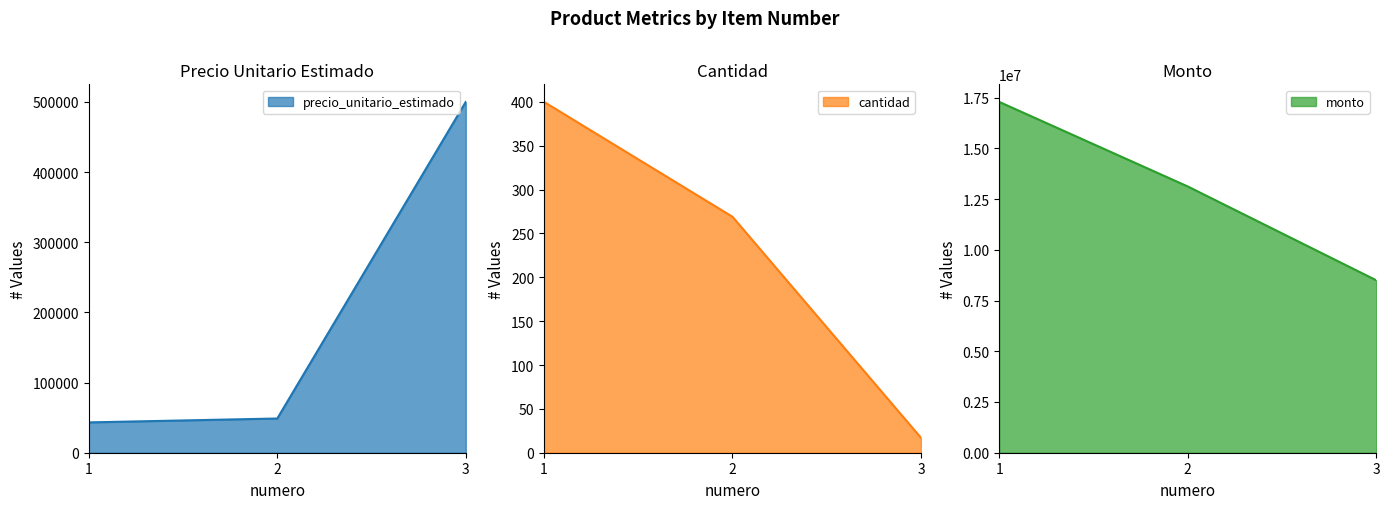

Does the chart have visible grid lines?

No